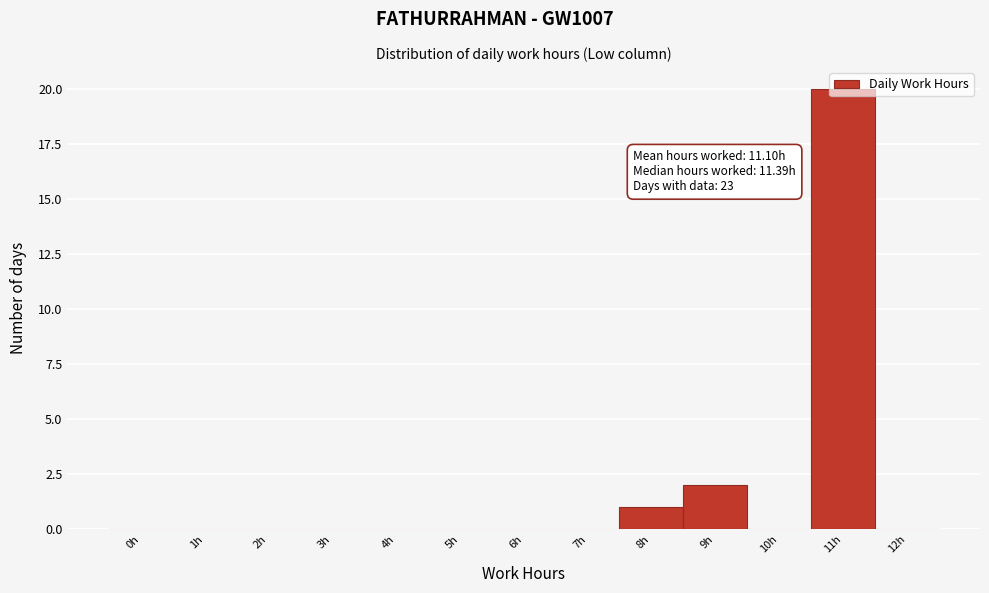

At which category does the chart reach its peak across all series?

11h